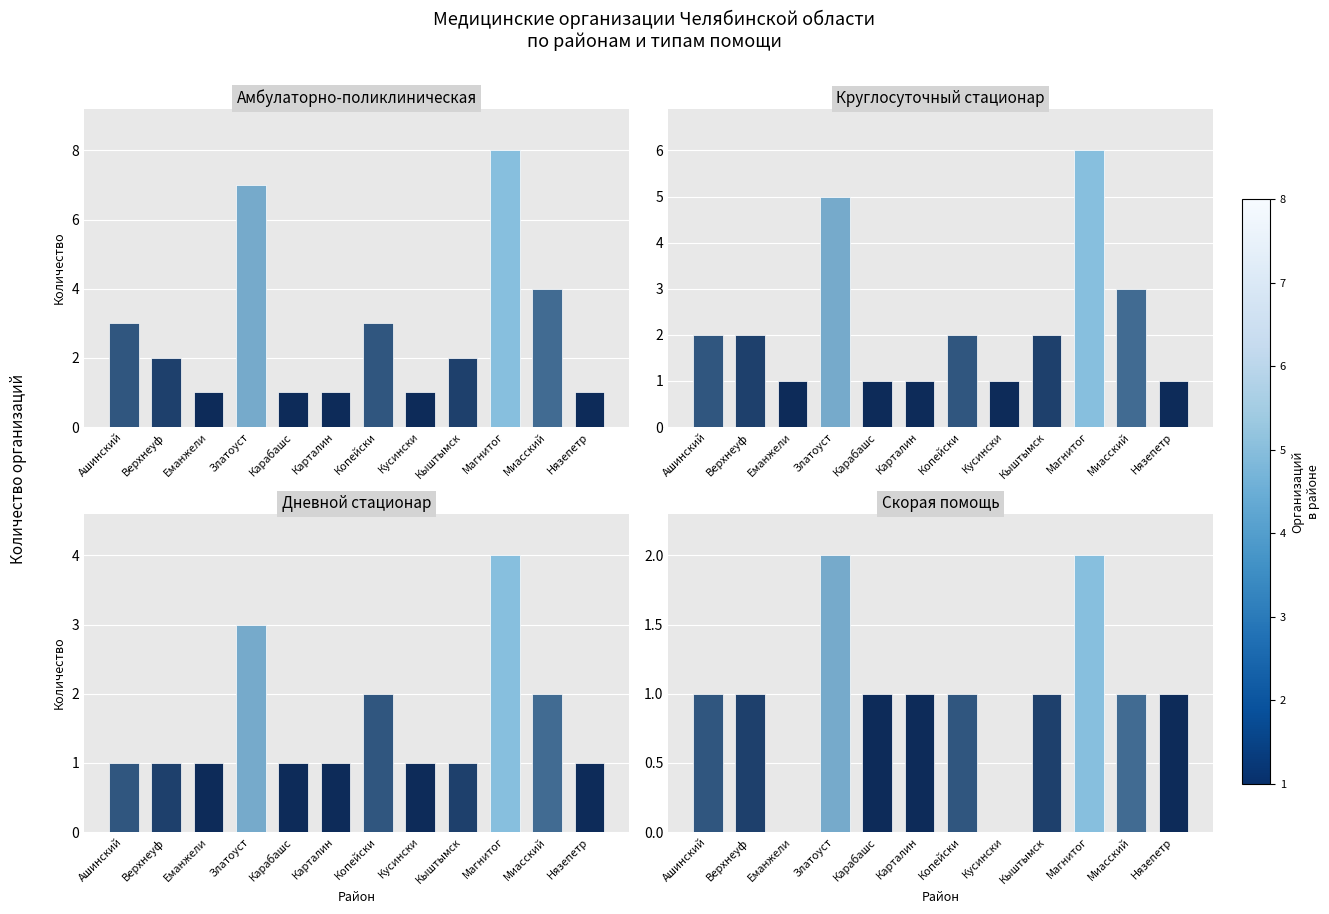

What is the highest value of the Скорая помощь series?

2